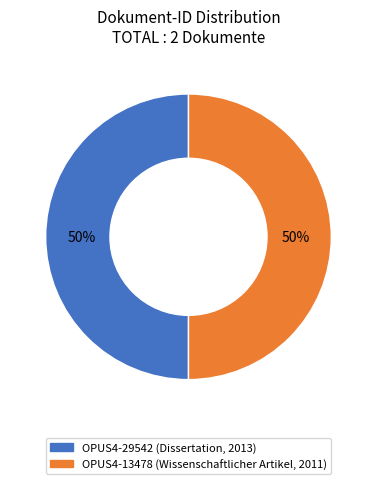

Do OPUS4-13478 and OPUS4-29542 together represent more than half of the pie?

Yes